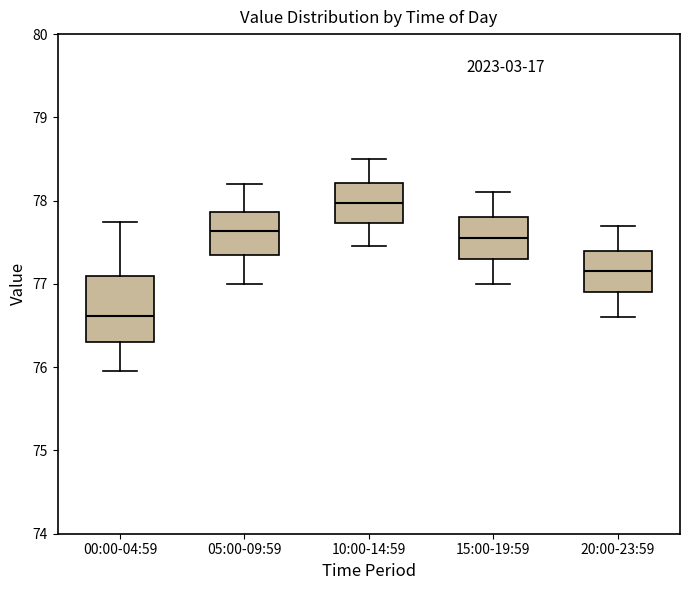

Reading left to right, read every box against the y-axis: the position of its median line, the range the box covers, and the ends of its whiskers. The values are not printed on the chart, so give them approximately, as read against the axis.

00:00-04:59: median 76.6, box 76.3 to 77.1, whiskers 76.0 to 77.7
05:00-09:59: median 77.6, box 77.4 to 77.9, whiskers 77.0 to 78.2
10:00-14:59: median 78.0, box 77.7 to 78.2, whiskers 77.5 to 78.5
15:00-19:59: median 77.6, box 77.3 to 77.8, whiskers 77.0 to 78.1
20:00-23:59: median 77.2, box 76.9 to 77.4, whiskers 76.6 to 77.7